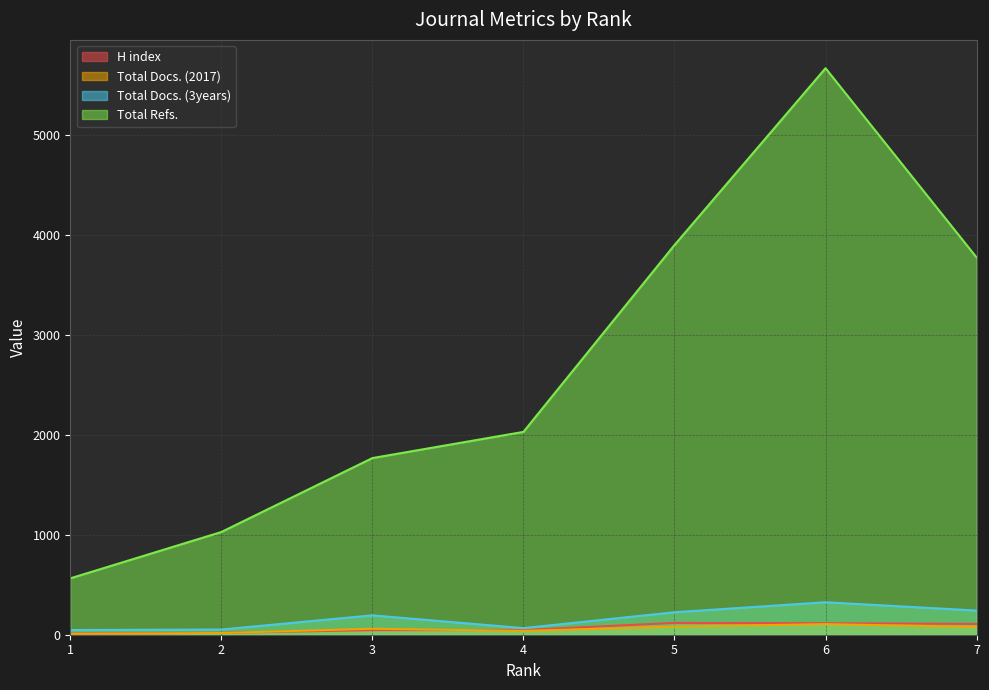

Which series has the widest spread of values?

Total Refs.